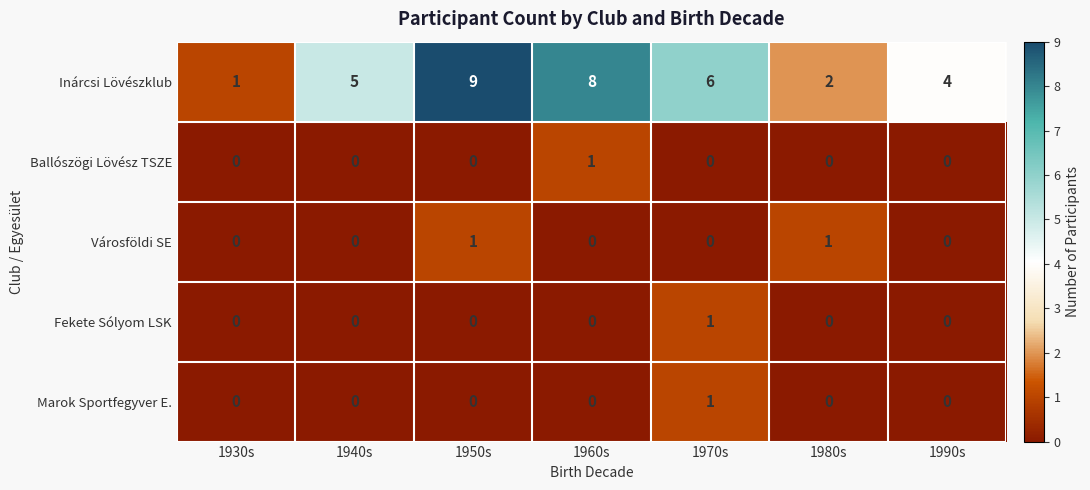

List the labels in order of Inárcsi Lövészklub value, largest first.

1950s, 1960s, 1970s, 1940s, 1990s, 1980s, 1930s